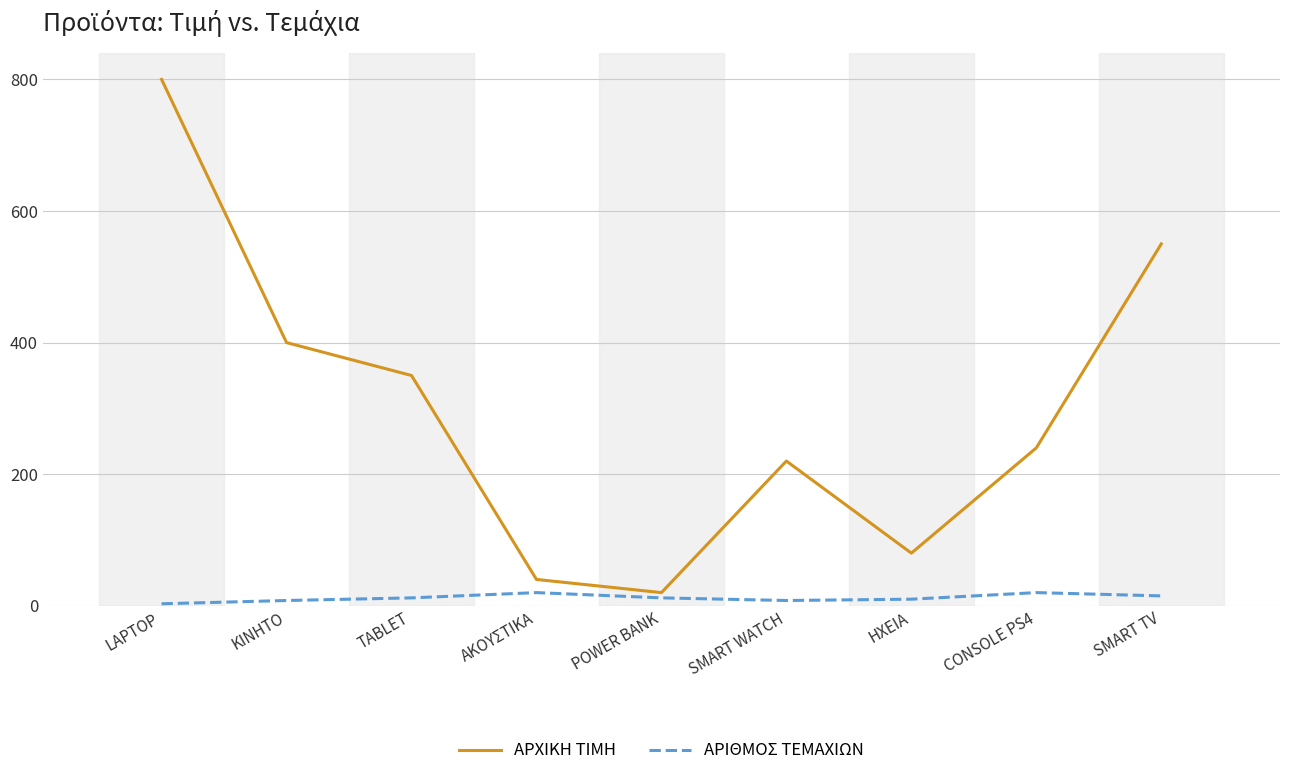

At which label does ΑΡΧΙΚΗ ΤΙΜΗ reach its minimum?

POWER BANK